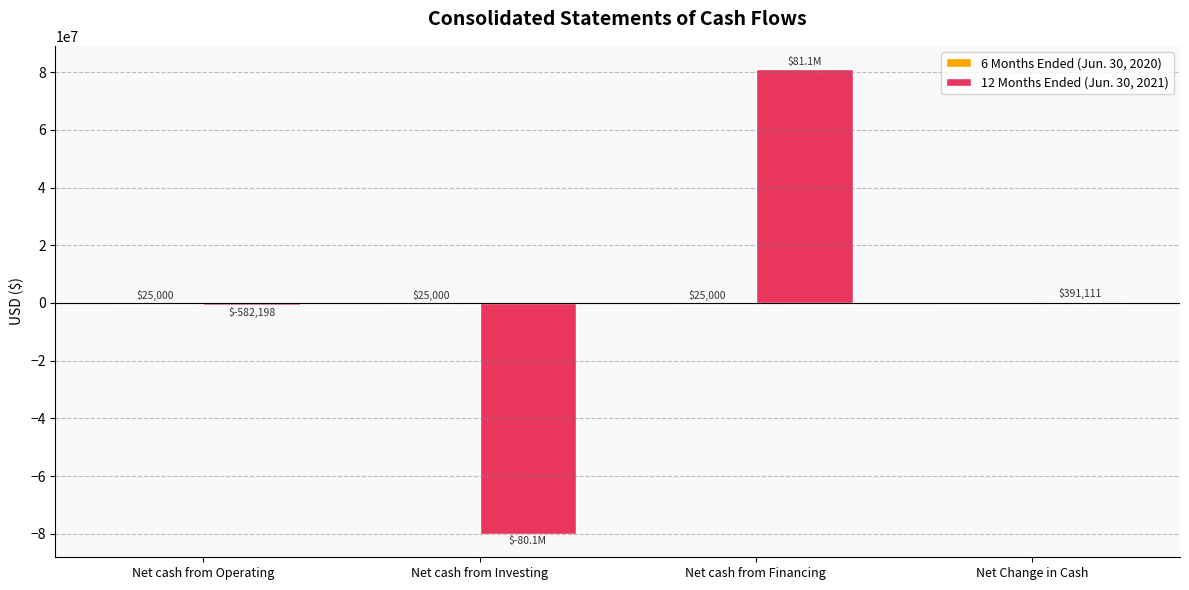

What is the sum of all 12 Months Ended (Jun. 30, 2021) values?

782222